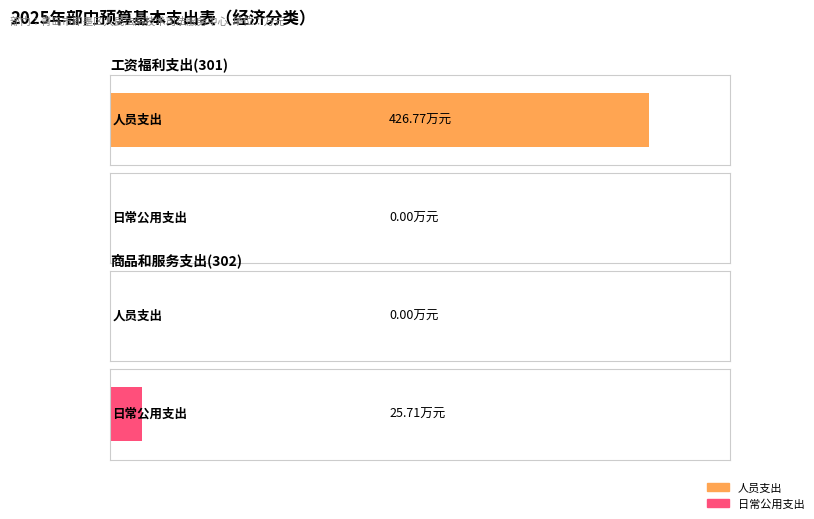

What is the total value across all series at 工资福利支出(301)?

426.8